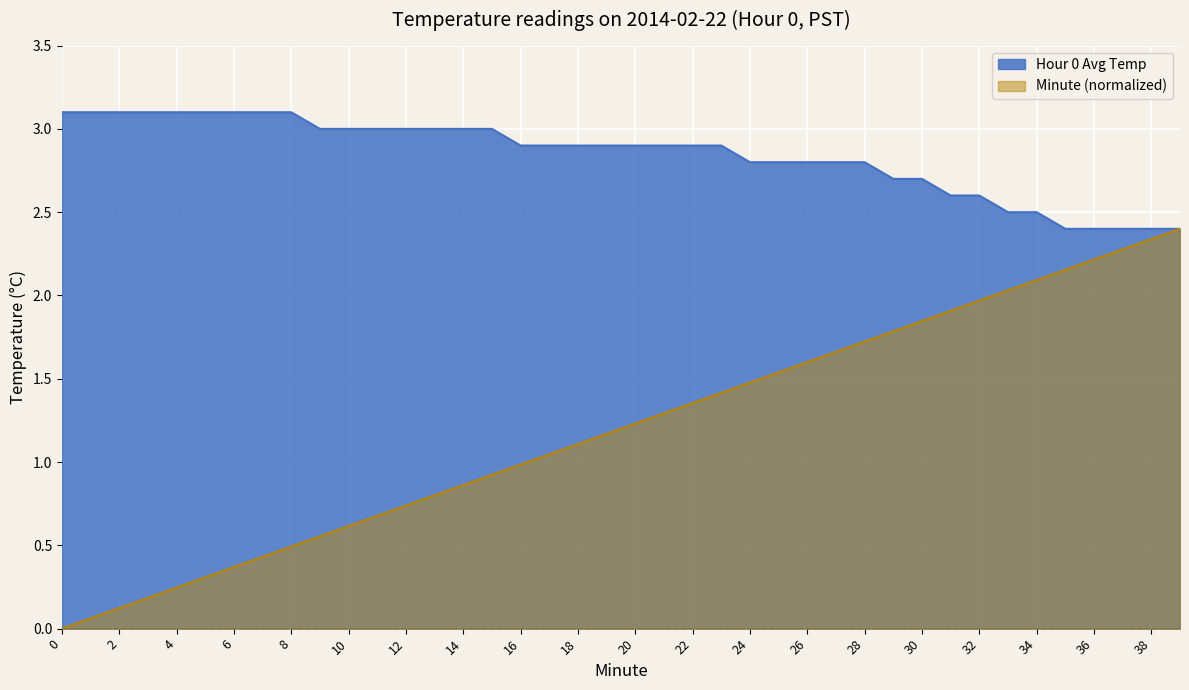

What are all the series names shown in the legend?

Hour 0 Avg Temp, Minute (normalized)